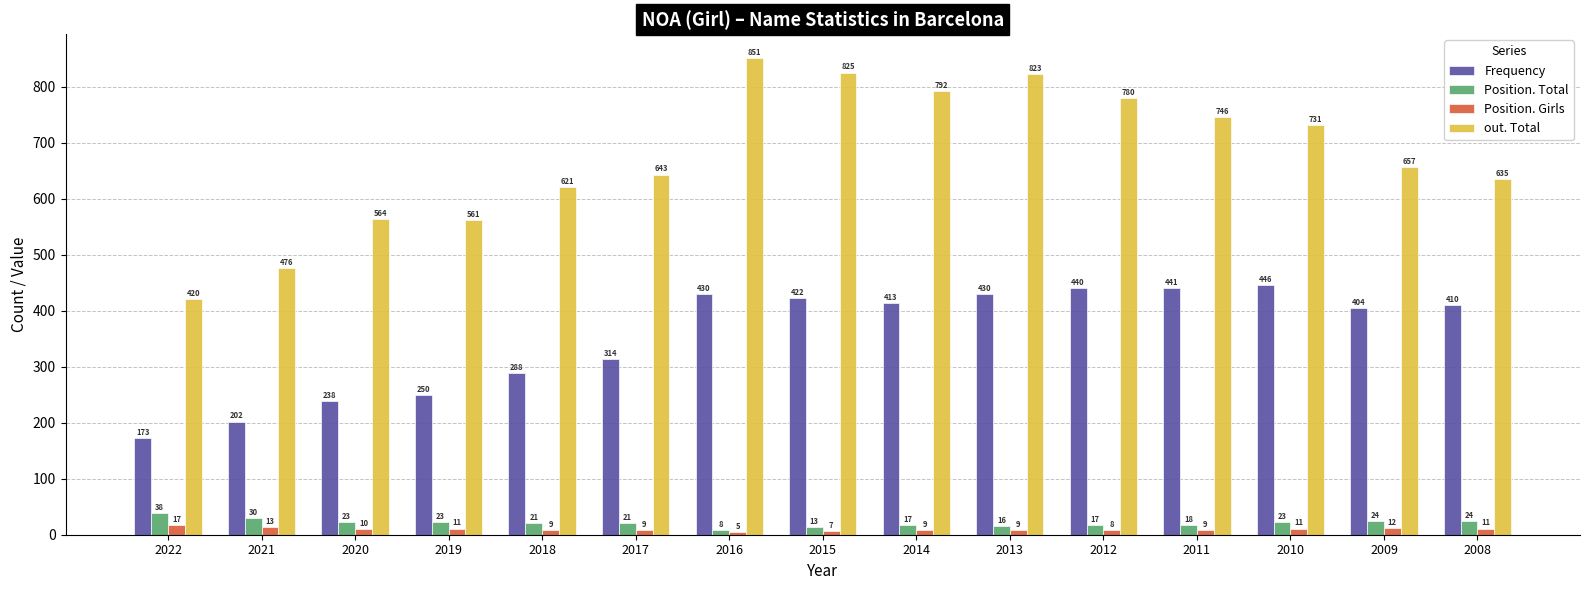

Is it true that Frequency equals 404 at 2009?

True